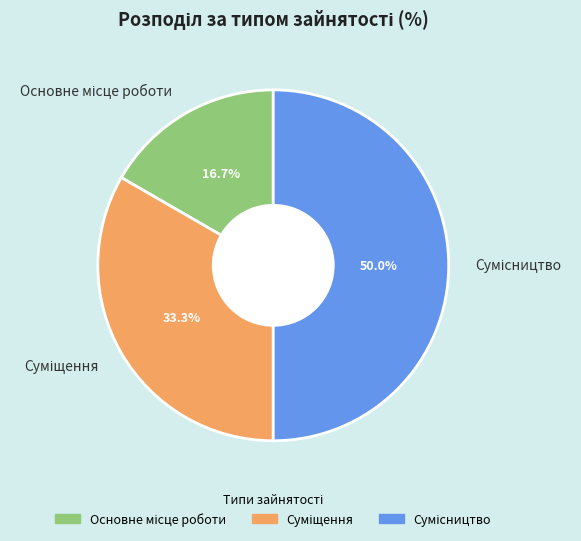

Count the number of slices in the pie.

3